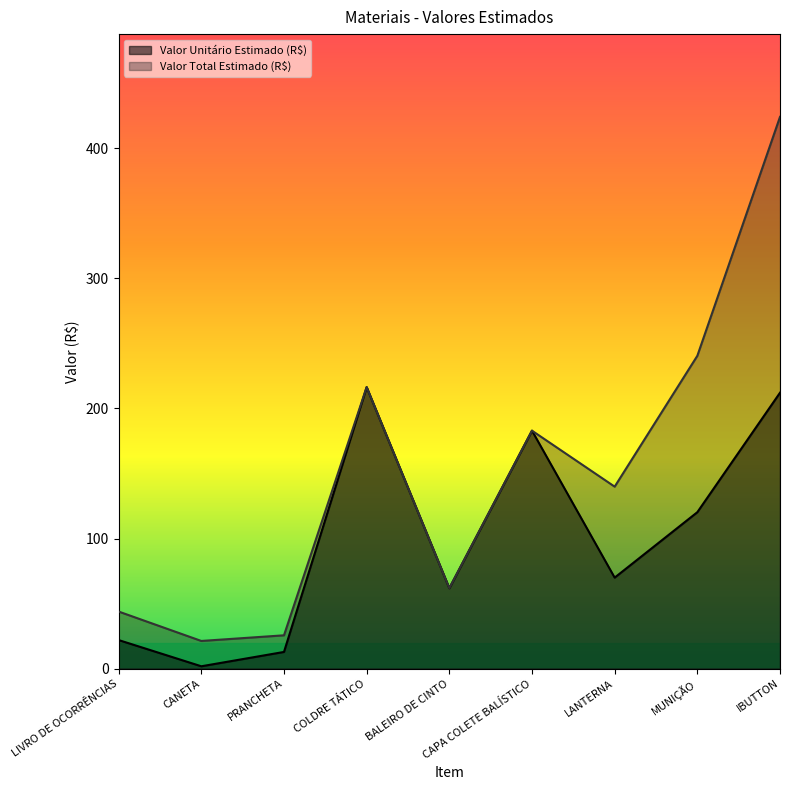

How many data points in Valor Total Estimado (R$) are above 139?

5